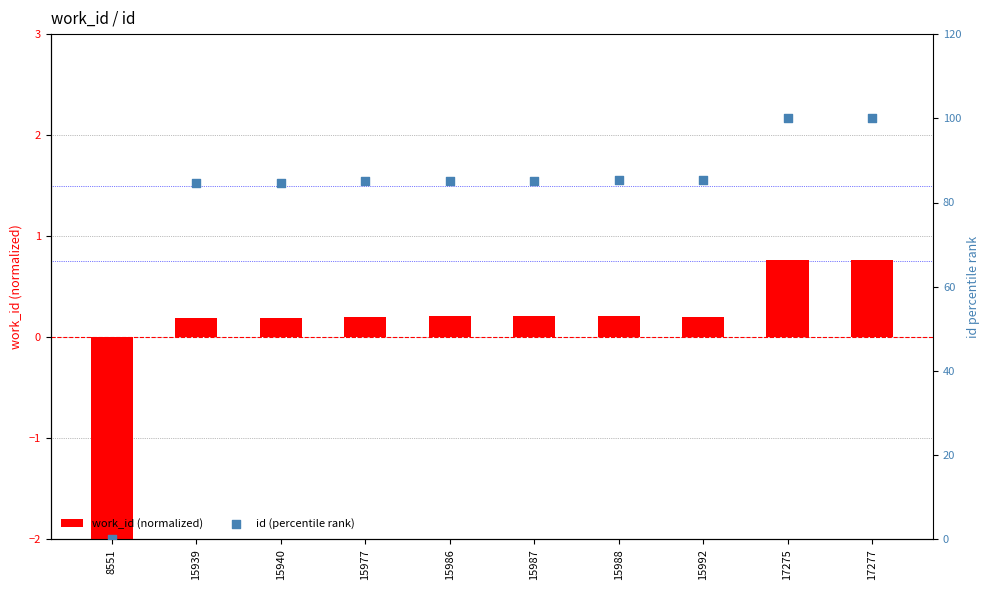

Which series reaches the minimum Y coordinate?

work_id (normalized)